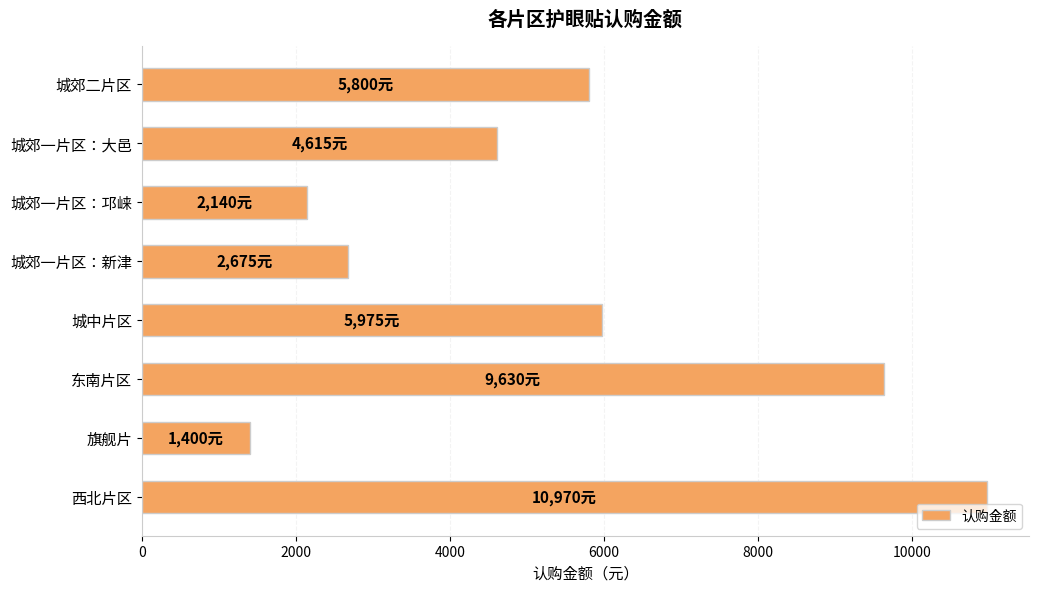

What is the average value?

5401